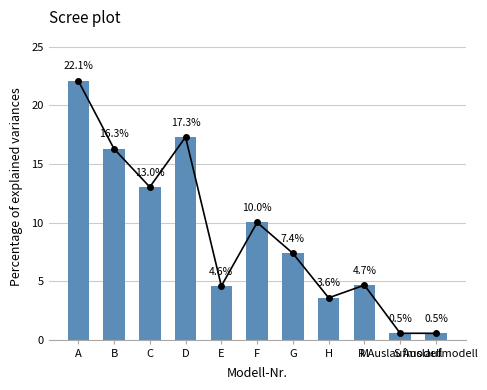

What position from the right is F?

6